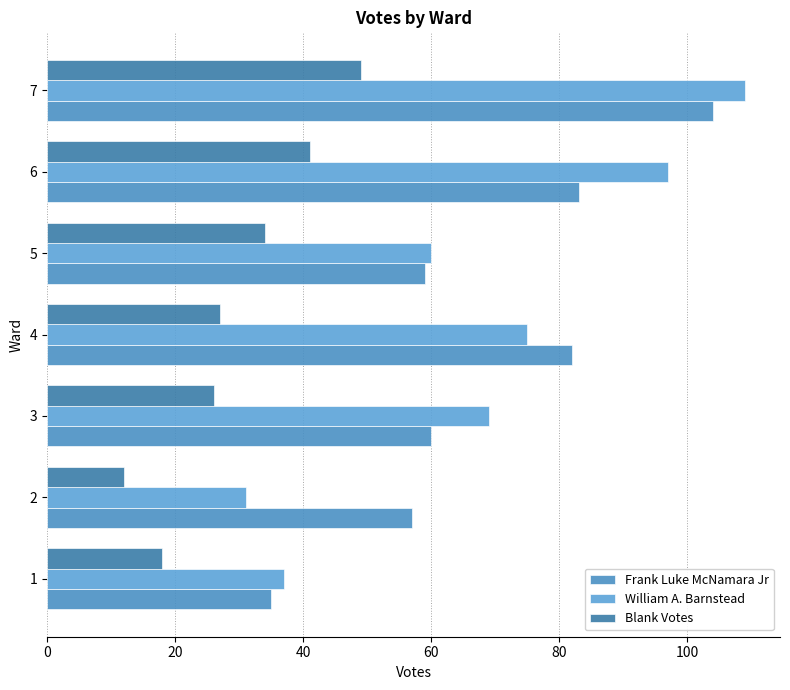

Rank the categories by William A. Barnstead value from lowest to highest.

2, 1, 5, 3, 4, 6, 7